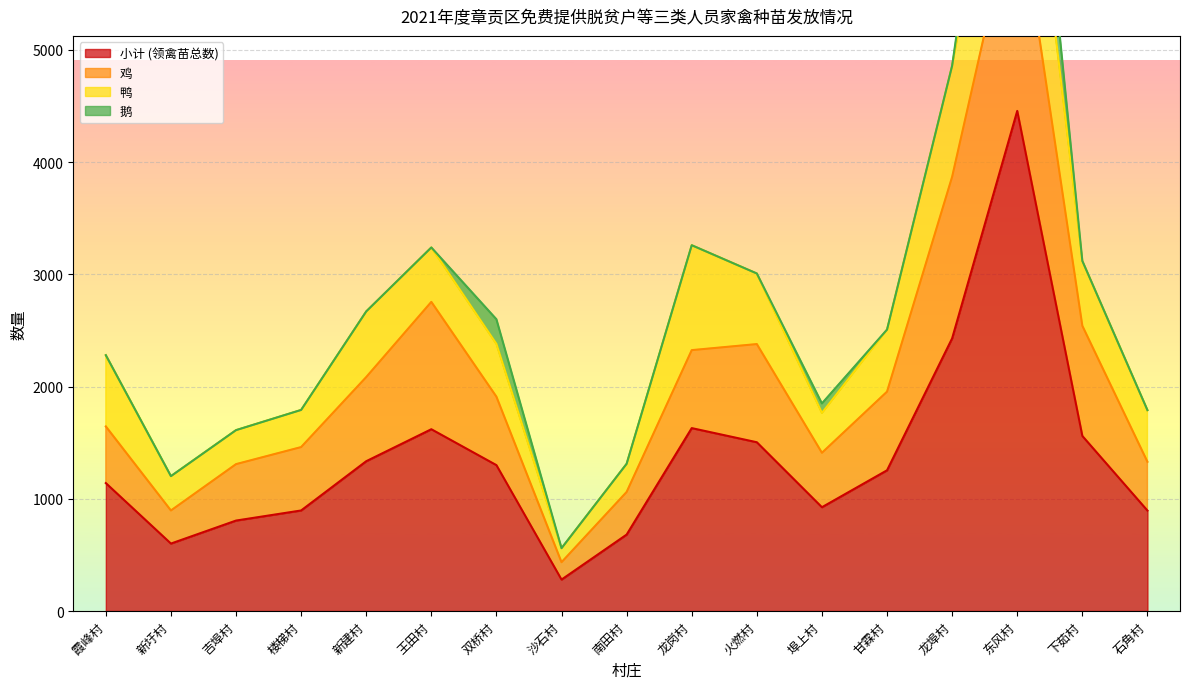

At which label does 小计 (领禽苗总数) reach its peak?

东风村